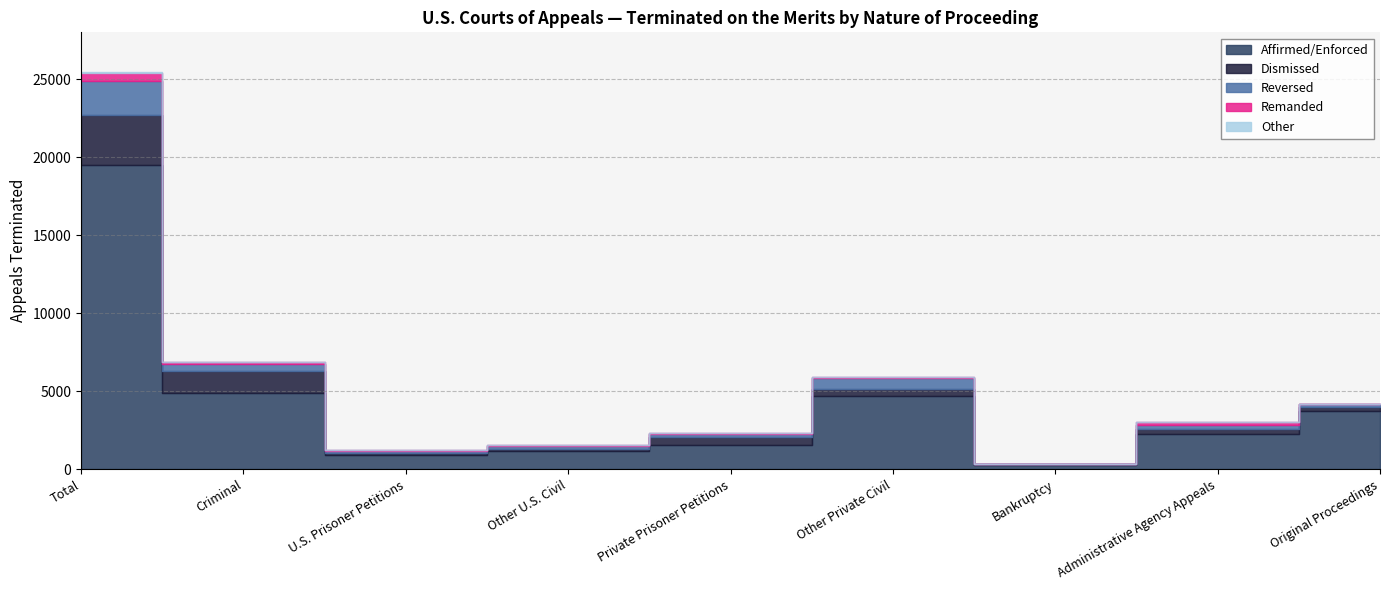

What is the difference between the maximum and second lowest values in the Affirmed/Enforced series?

18563